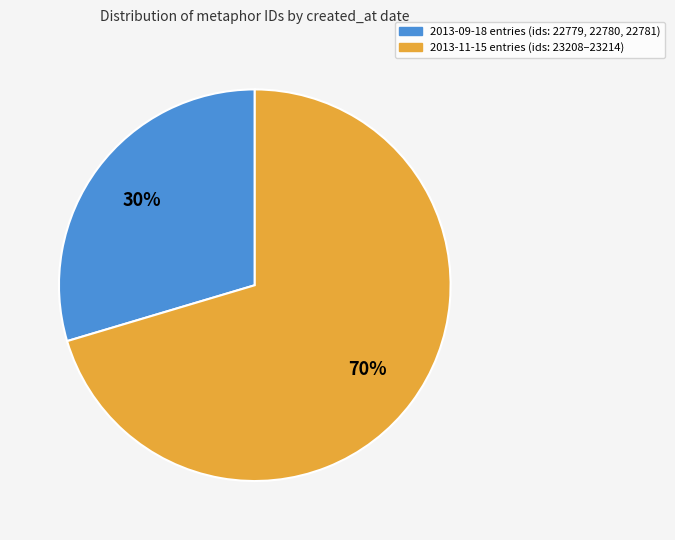

Does any single category account for the majority?

Yes